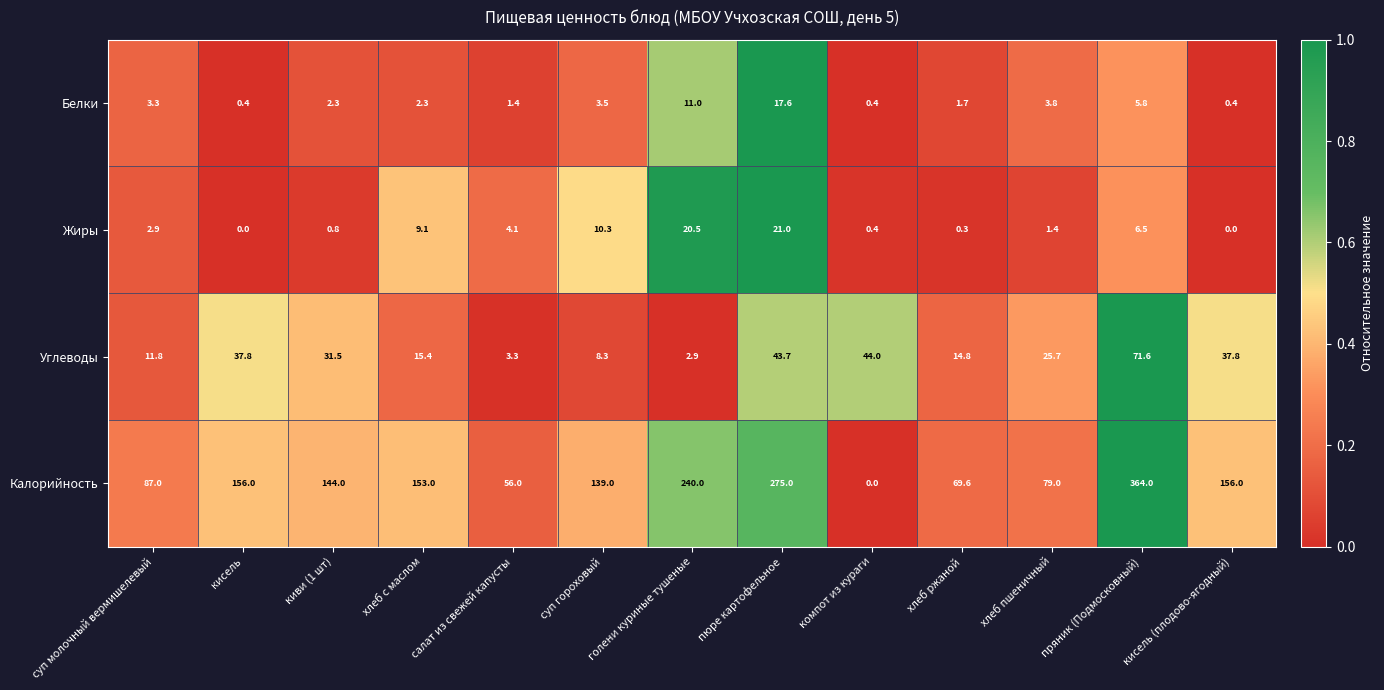

Rank the series by their maximum value, from highest to lowest.

Калорийность, Углеводы, Жиры, Белки